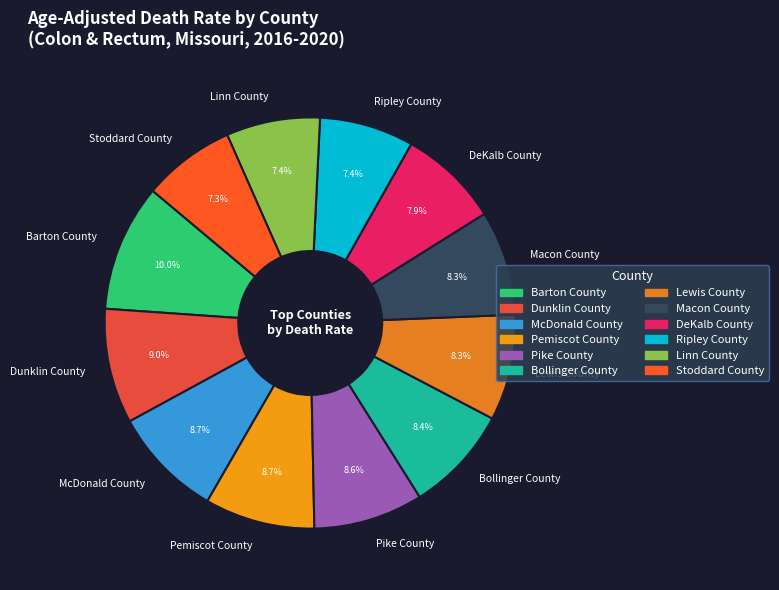

What percentage is the McDonald County slice, to the nearest percent?

9%